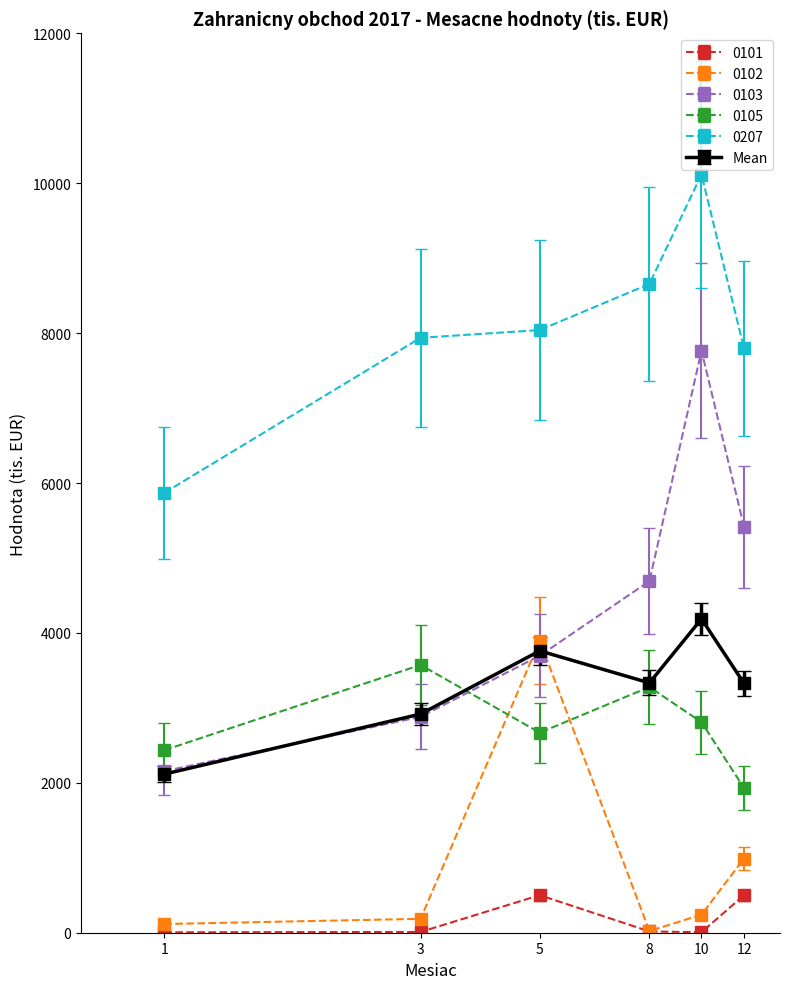

Which series has the widest spread of values?

0103